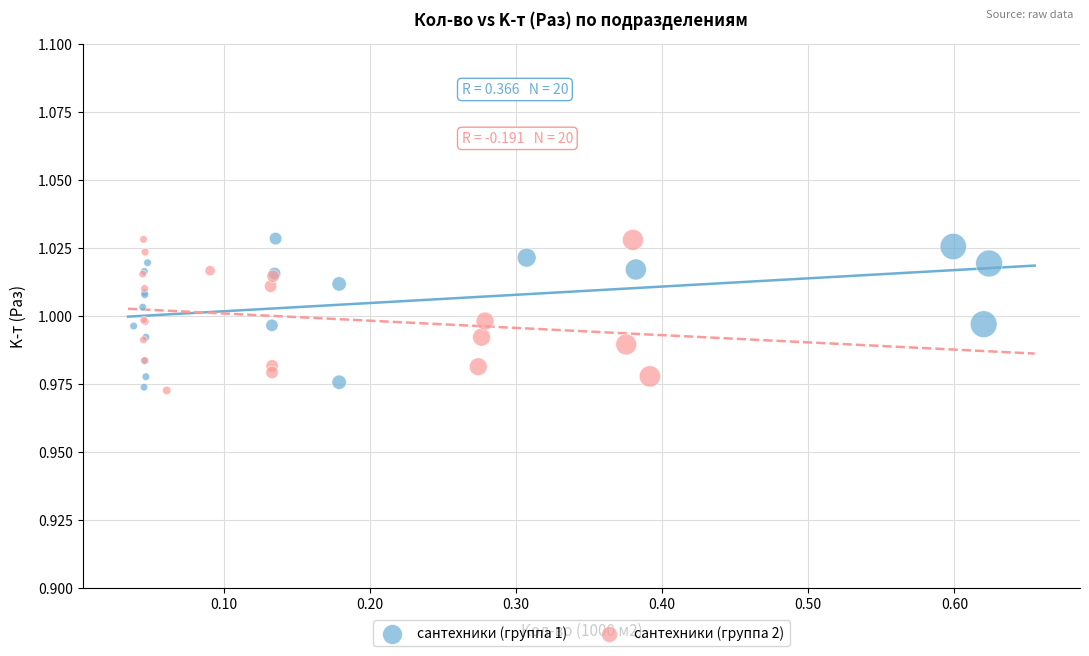

What are all the series names shown in the legend?

сантехники (группа 1), сантехники (группа 2)